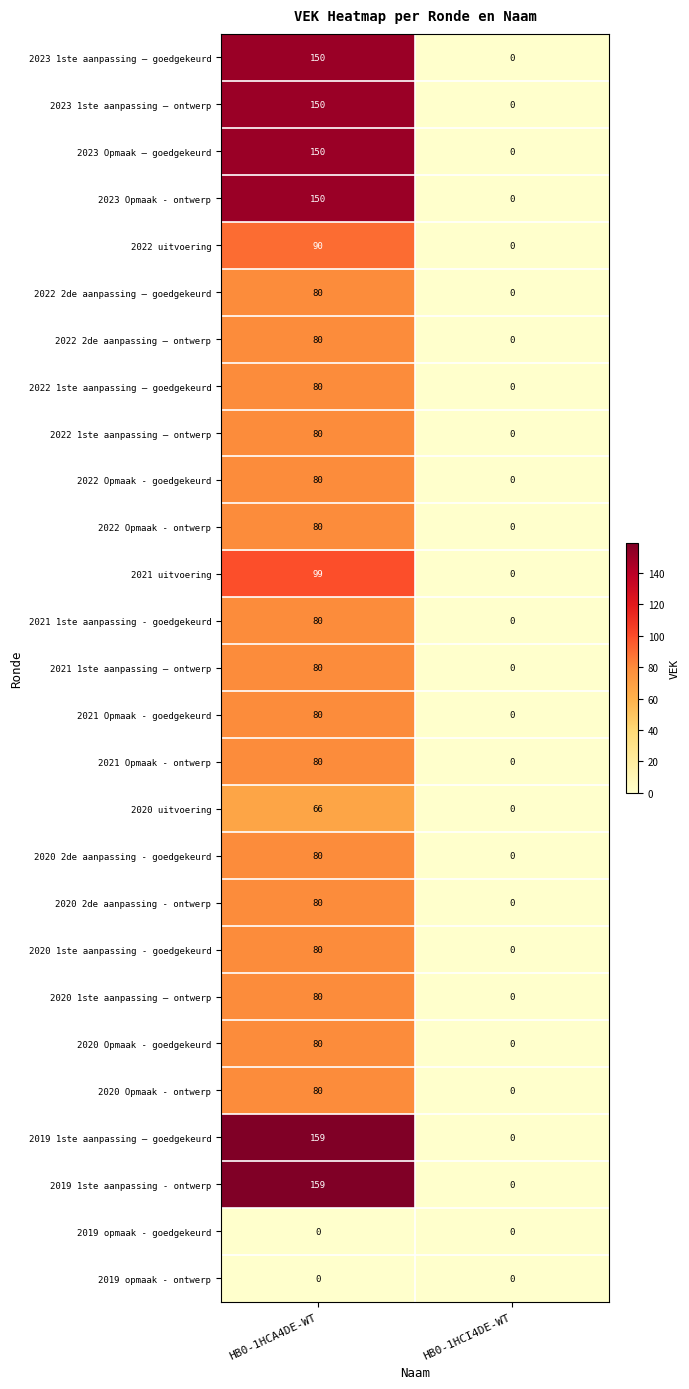

What is the difference between the maximum and minimum values in the 2022 2de aanpassing – ontwerp series?

80